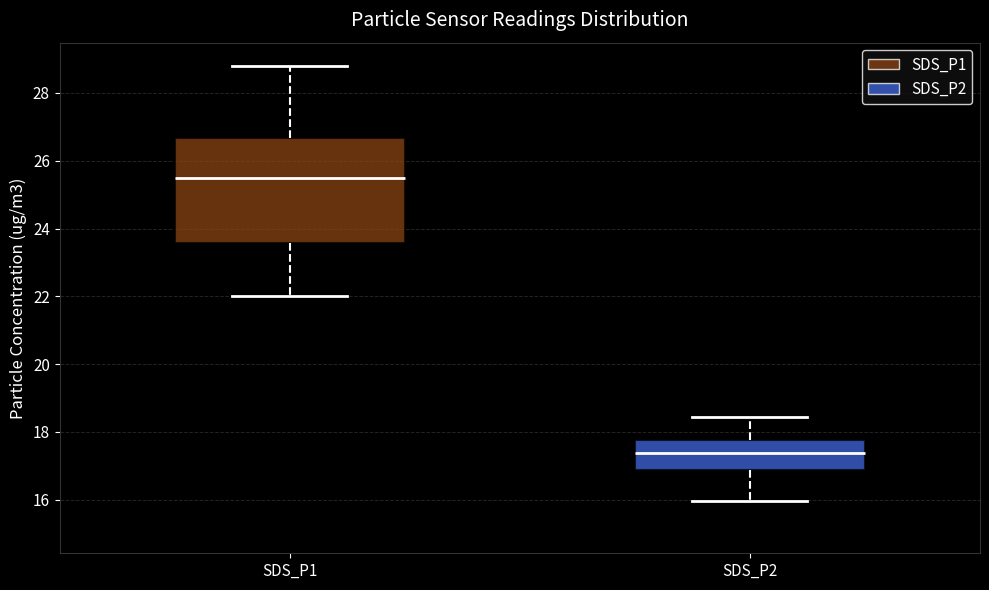

Reading left to right, transcribe this box plot: for each box, give where its median line is, the range the box spans, and where its two whiskers end, as read against the y-axis. The values are not printed on the chart, so give them approximately, as read against the axis.

SDS_P1: median 25.4, box 23.6 to 26.6, whiskers 22.0 to 28.8
SDS_P2: median 17.4, box 16.8 to 17.8, whiskers 16.0 to 18.4